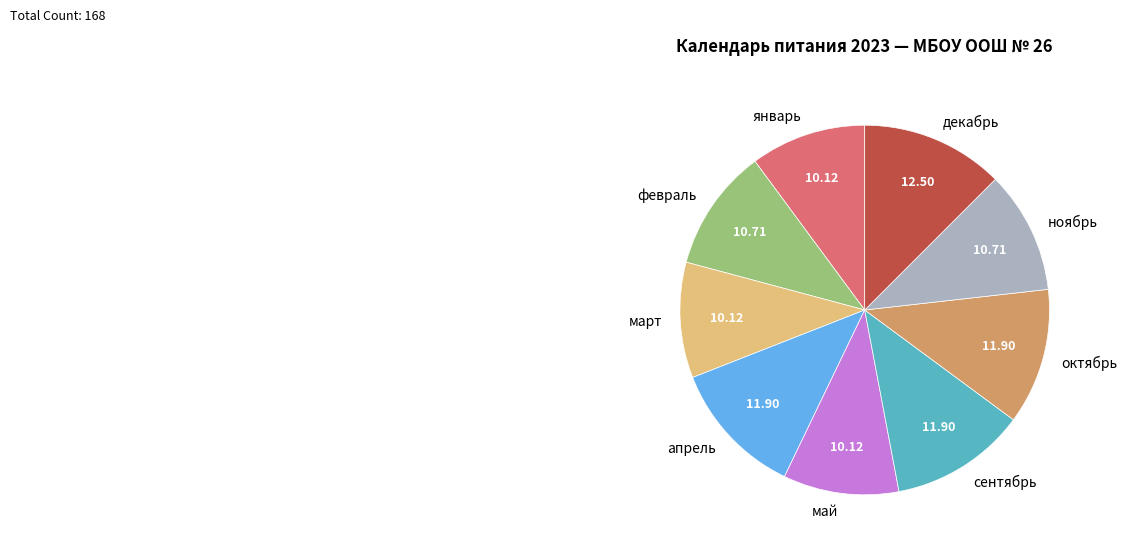

How many segments does this pie chart have?

9